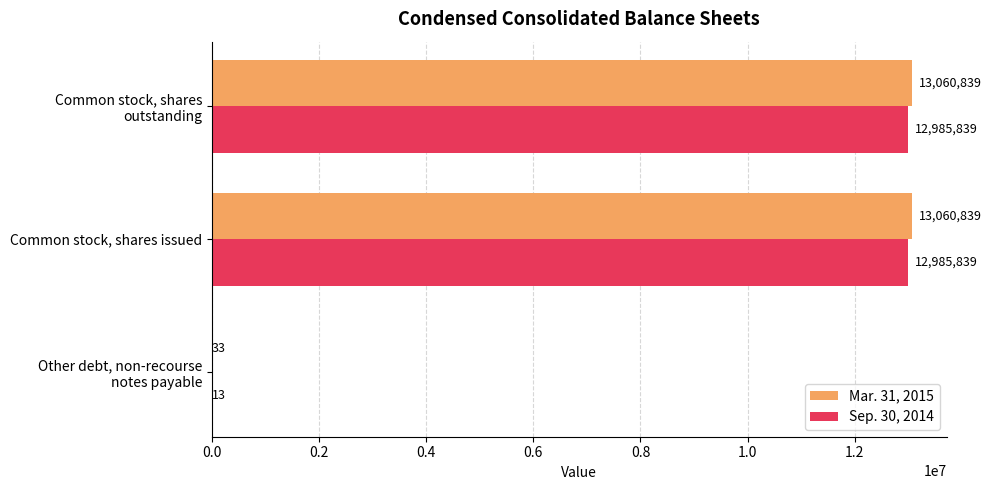

The value of Sep. 30, 2014 at Common stock, shares issued is 8220552.0. True or false?

False